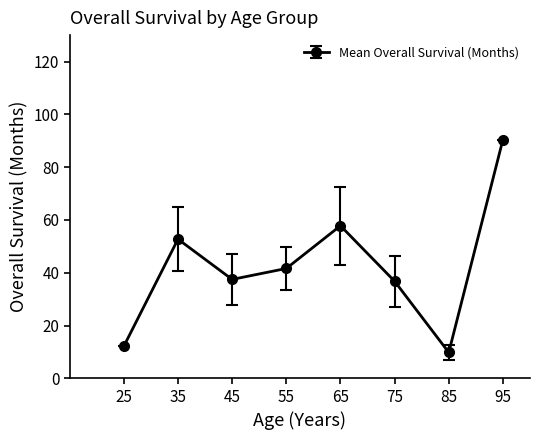

What is the value of the 1st point from the left?

12.2